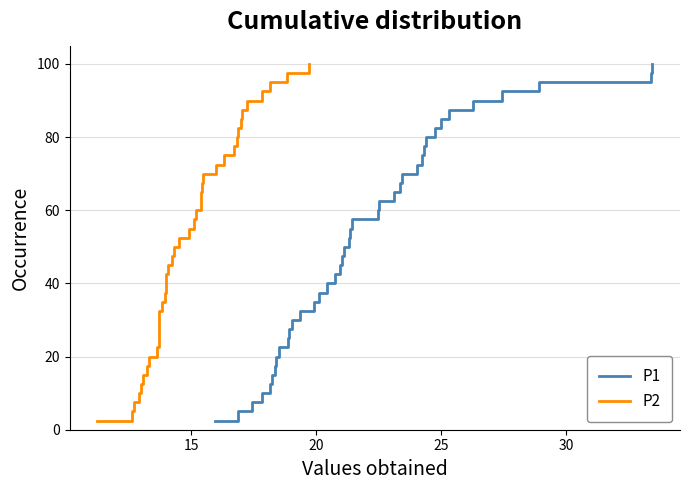

What is the highest value of the P1 series?

100.0